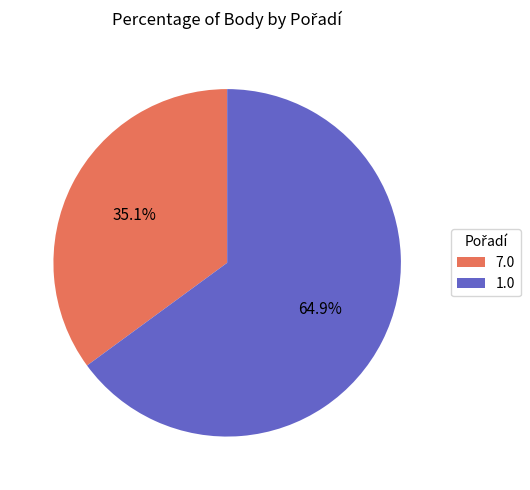

How many segments does this pie chart have?

2